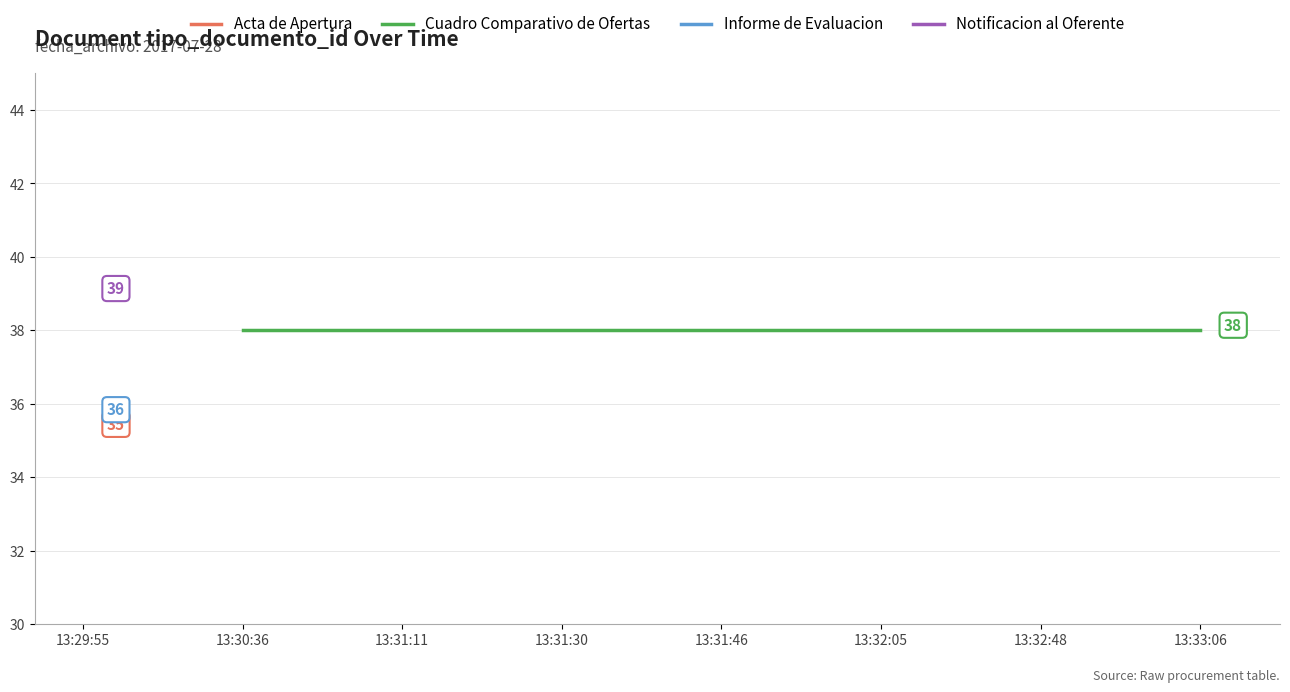

True or false: Informe de Evaluacion and Acta de Apertura cross at least once.

False